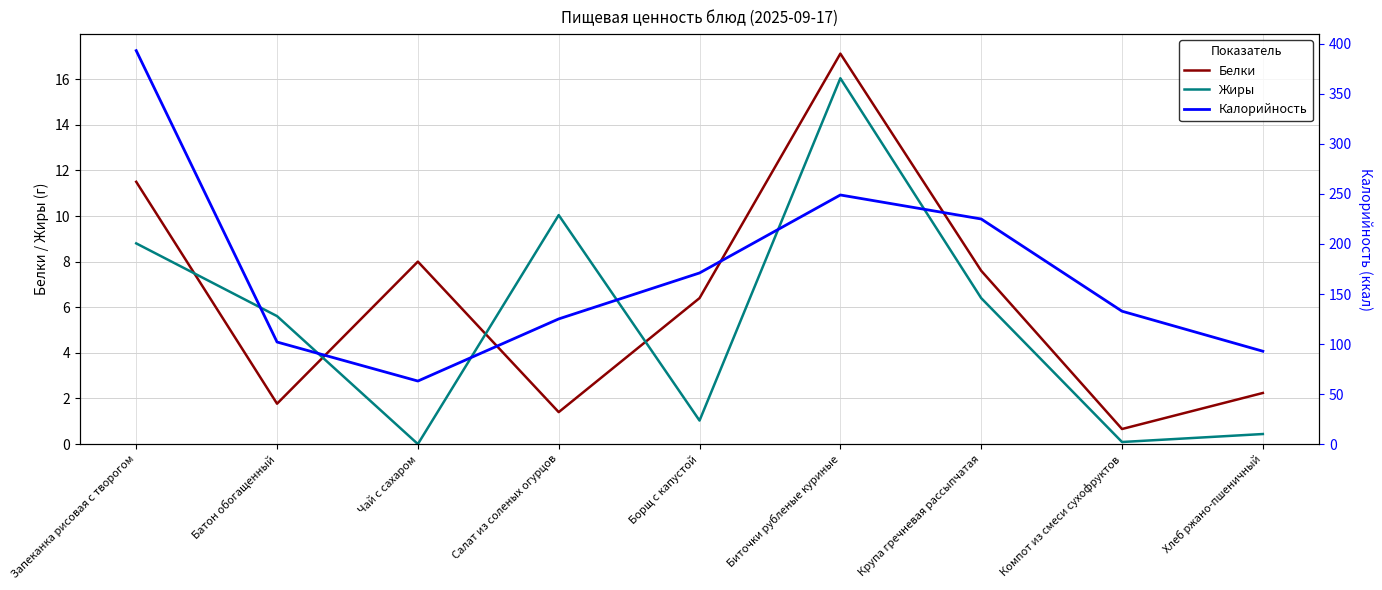

True or false: Калорийность and Жиры intersect in this chart.

False